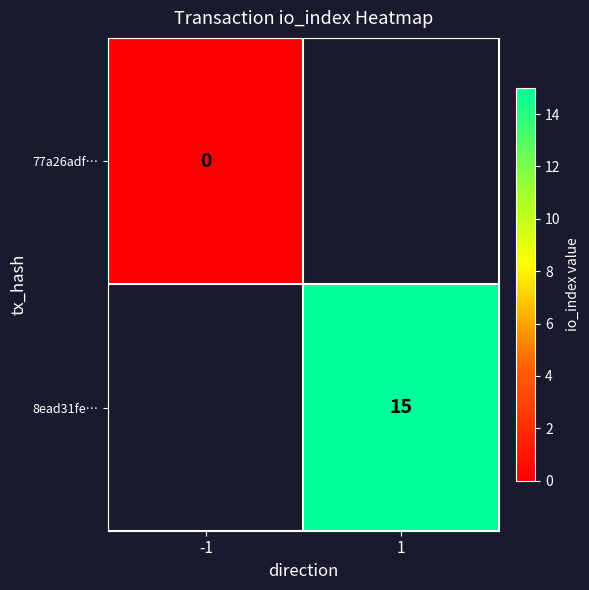

The 8ead31fe… series shows 25 at 1. True or false?

False